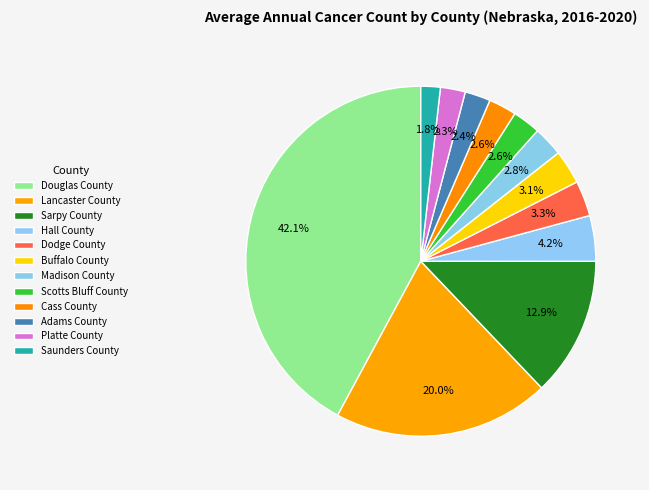

The Adams County slice represents 2% of the pie. True or false?

True